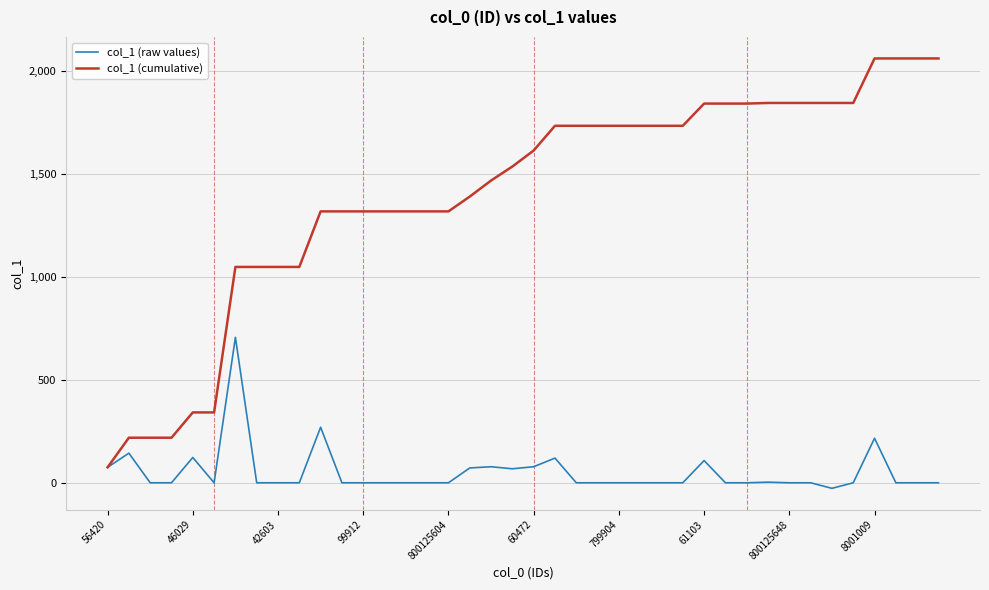

What is the maximum value shown in the chart?

2062.4